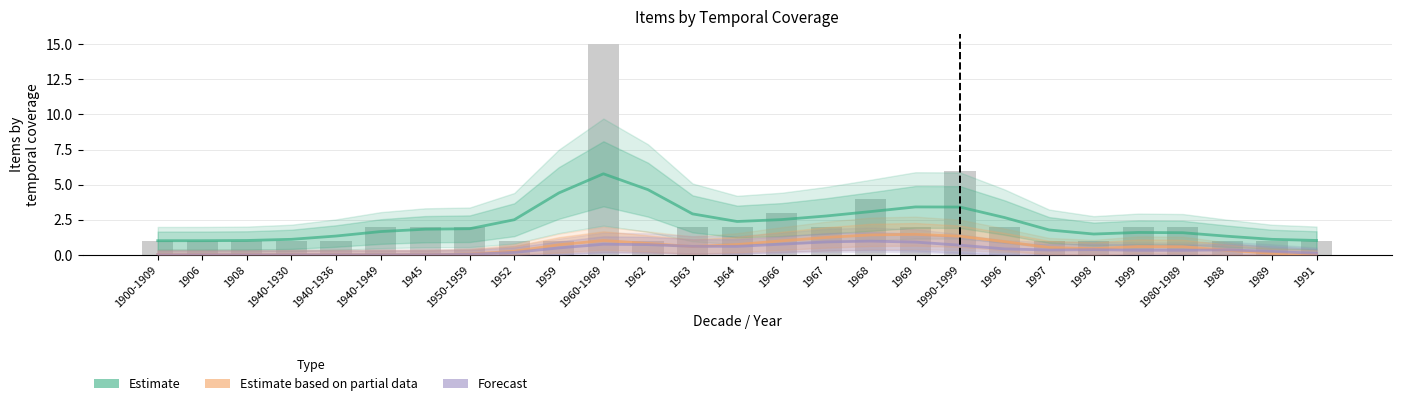

What is the label of the 26th bar from the right?

1906